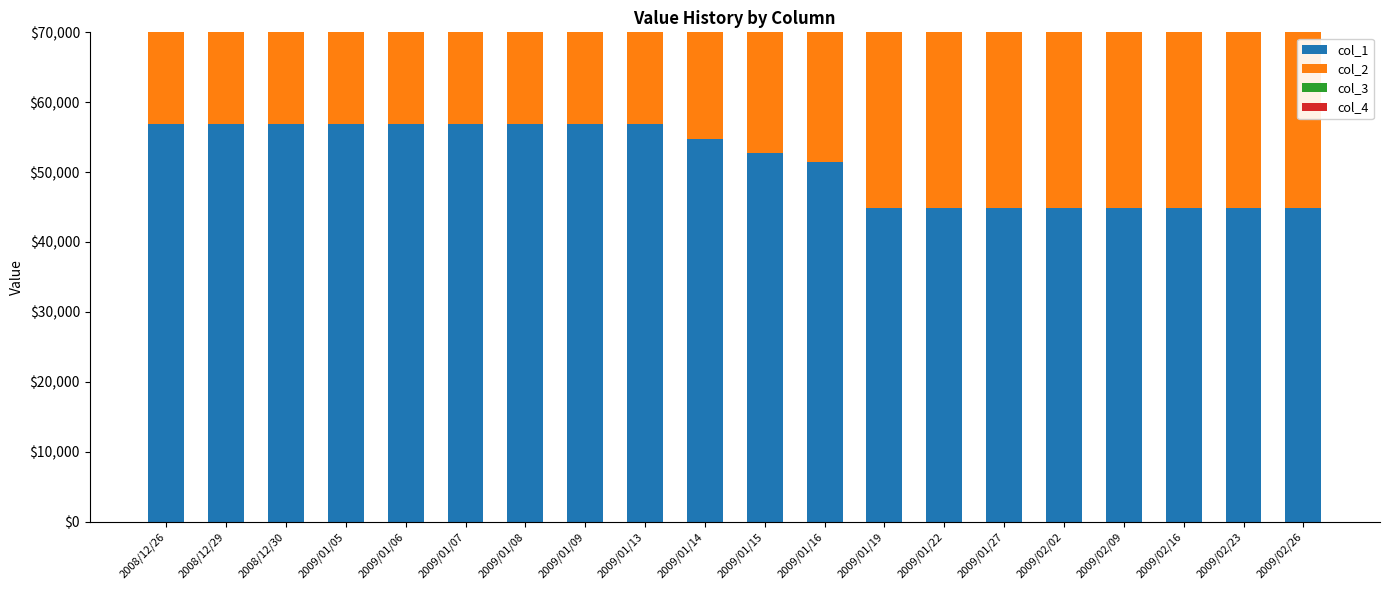

Is the value of col_1 at 2009/01/27 greater than the value of col_4 at 2009/01/13?

No